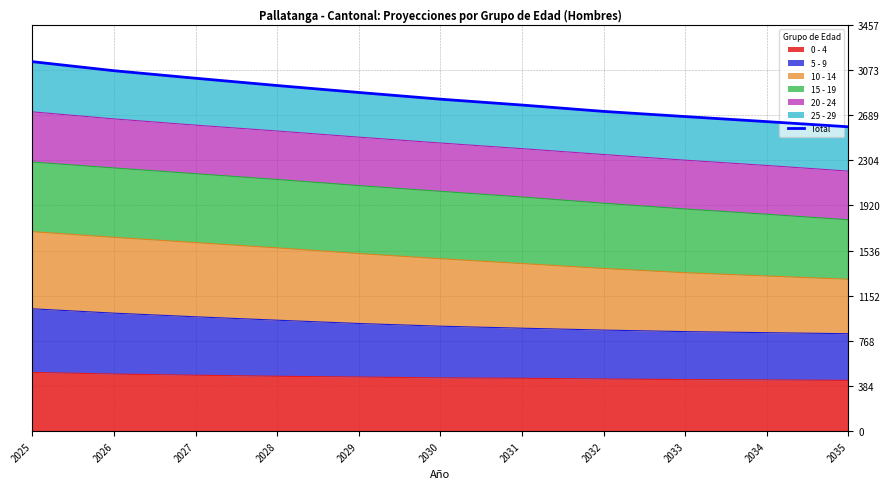

What is the highest value of the 0 - 4 series?

500